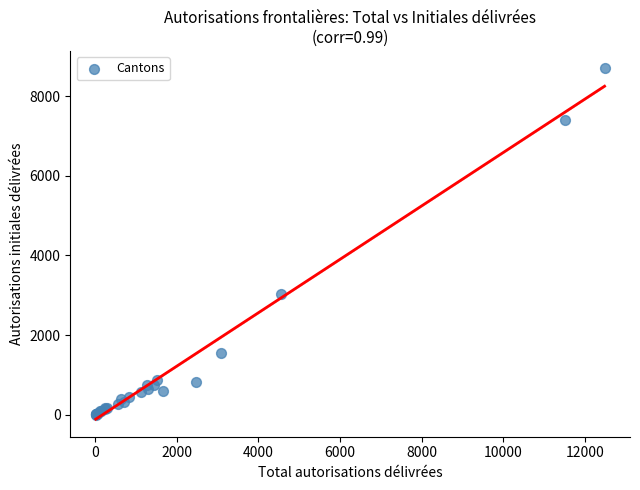

What Y value in the scatter plot is closest to 4349?

3039